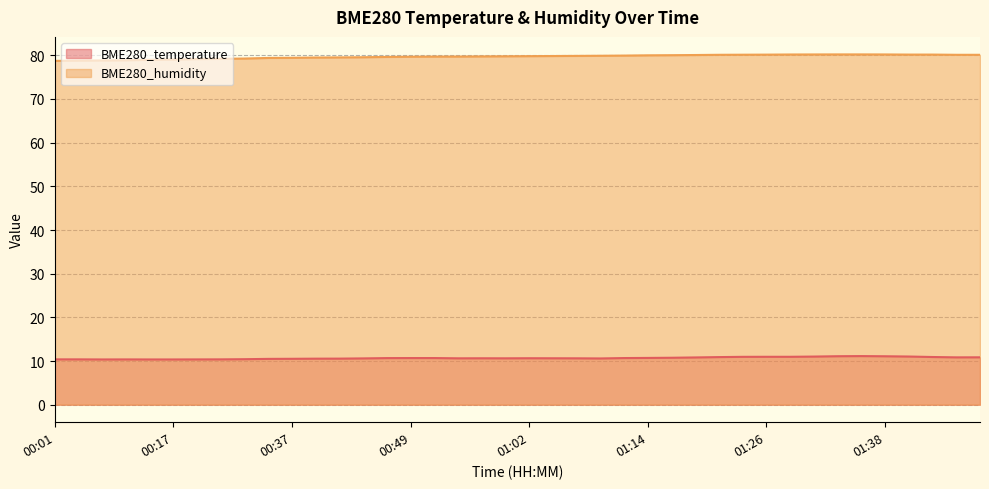

How many values in the BME280_humidity series are below 79?

5